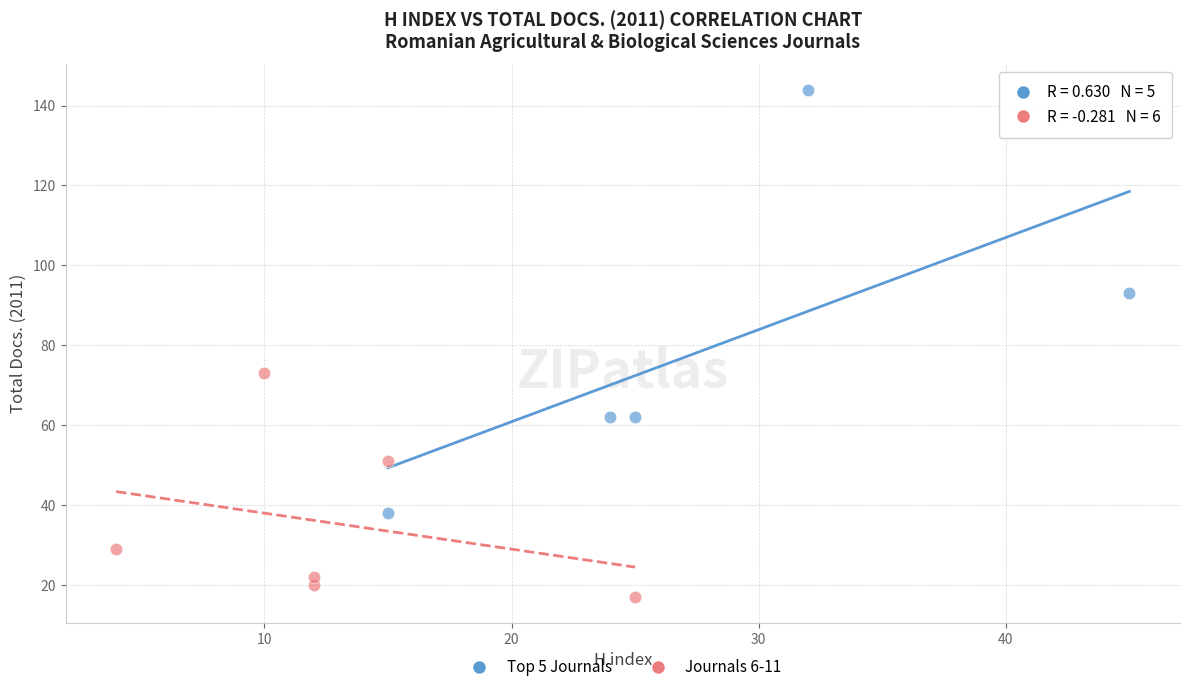

Which series contains the highest Y value?

Top 5 Journals